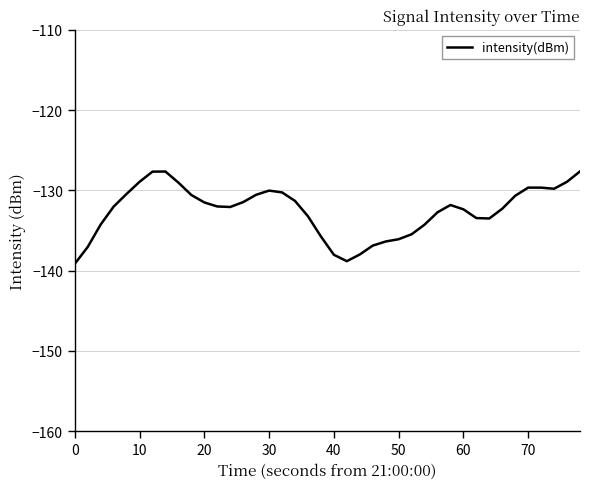

What is the smallest value displayed?

-139.1